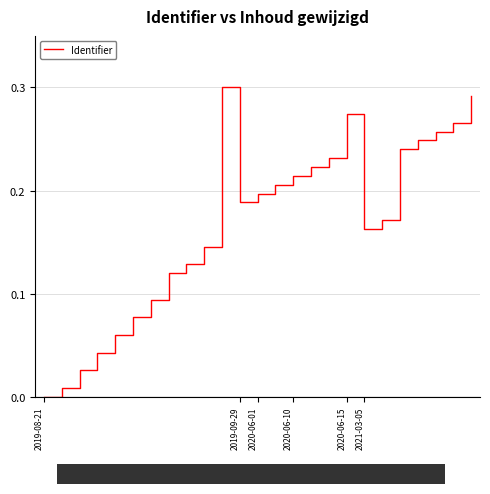

How many lines are shown in the chart?

1